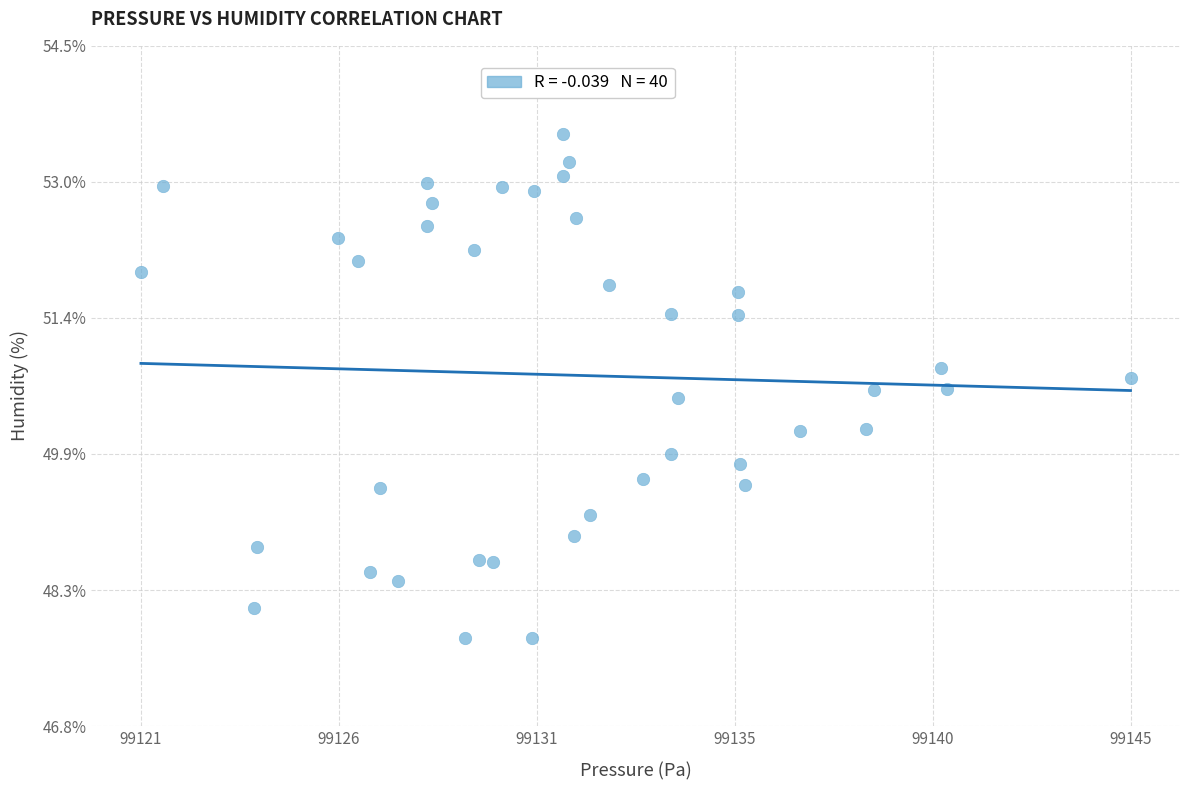

What is the range of X values (max minus min)?

24.0